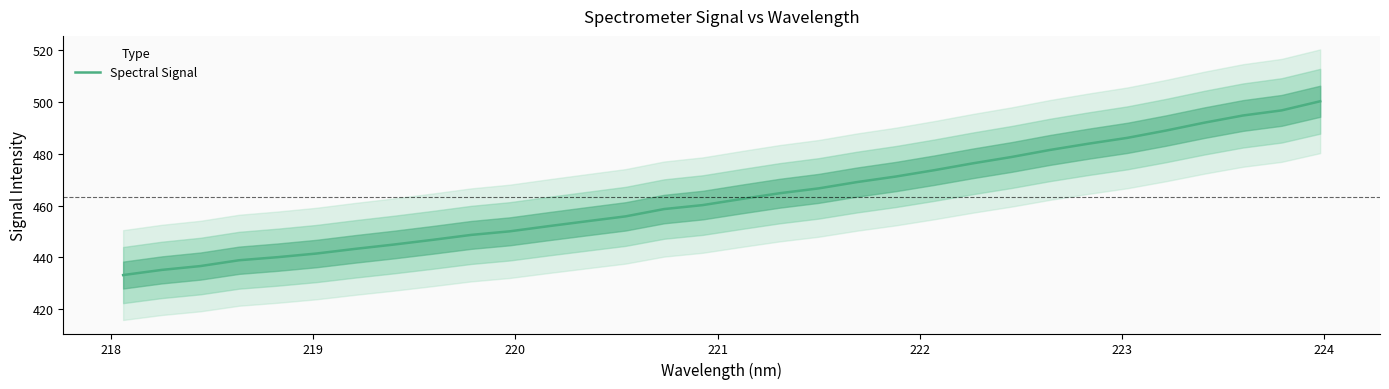

Is it true that the value at 16 is 774.0?

False